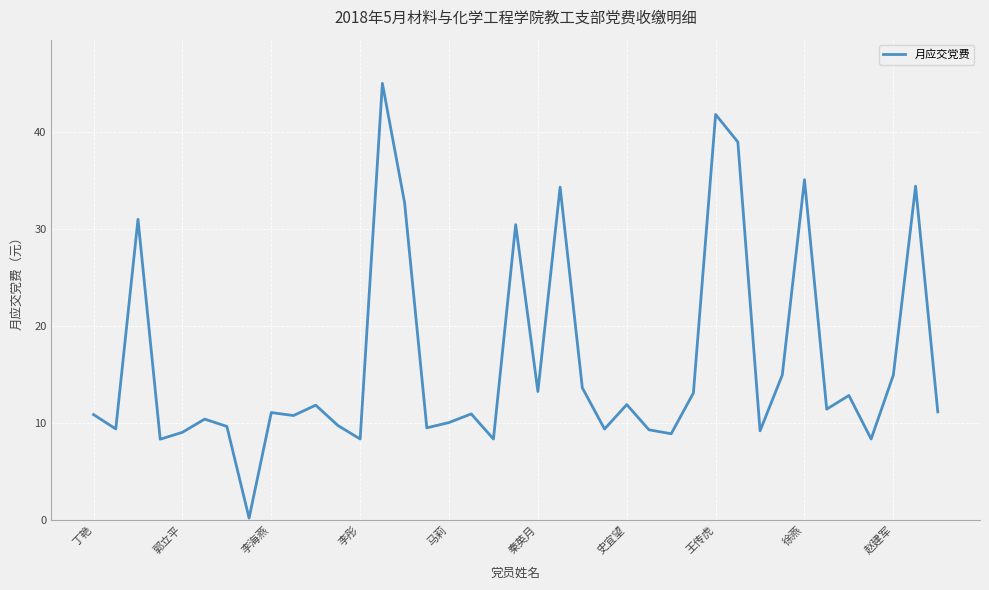

What is the difference between the maximum and minimum values?

44.9